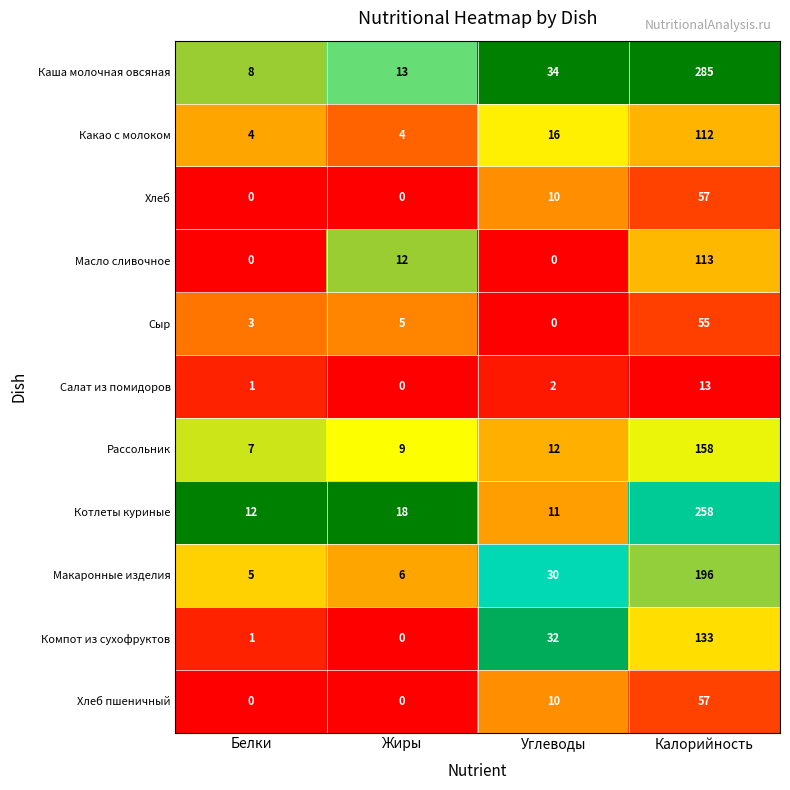

Is it true that Хлеб equals 0 at Жиры?

True